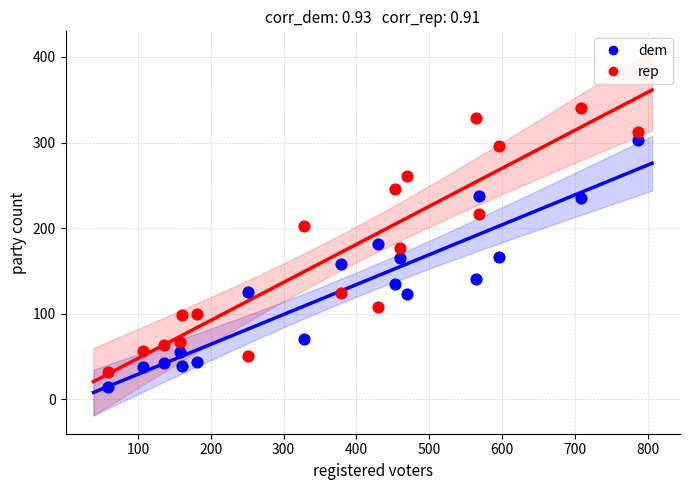

What is the X range (max minus min) for the scatter plot?

727